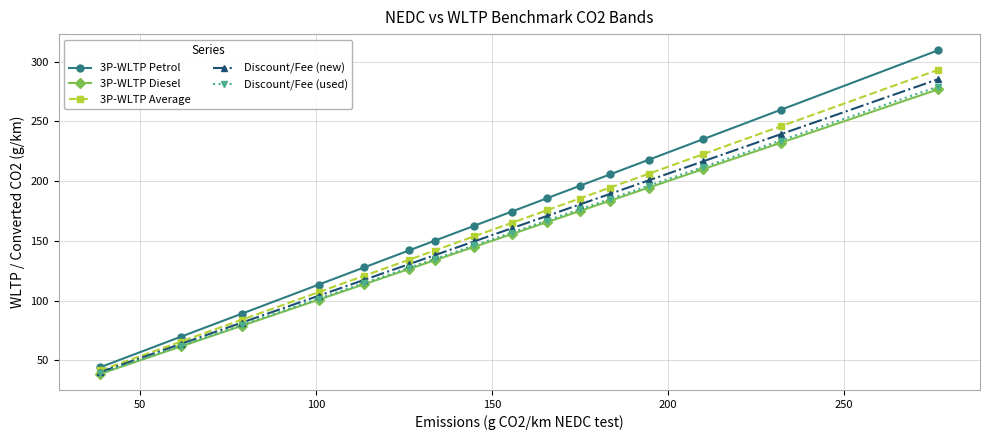

At how many categories does at least one series exceed 281?

1